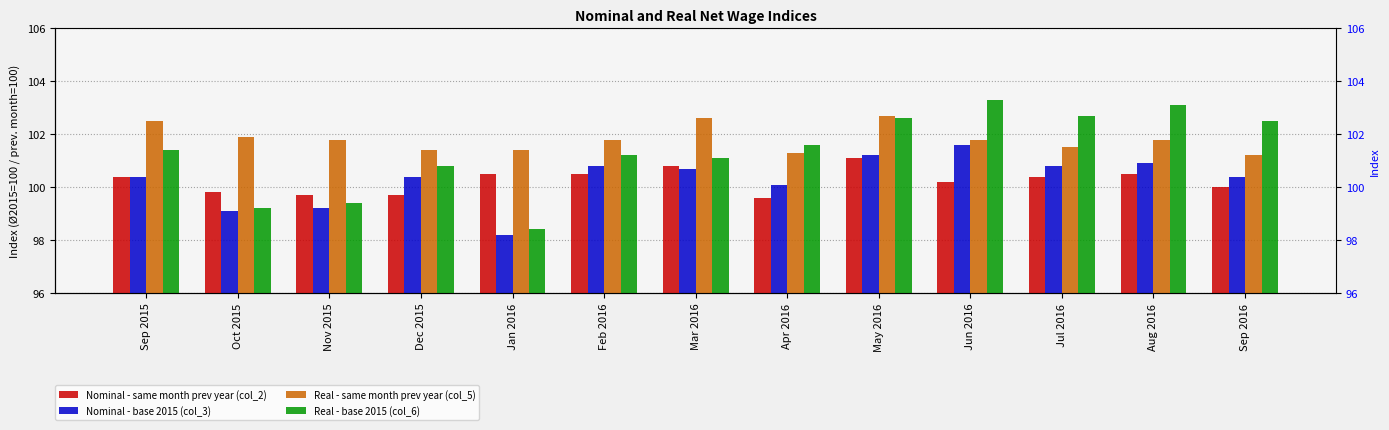

Reading left to right, transcribe all the data shown in this chart.

Nominal - same month prev year (col_2): Sep 2015=100.4	Oct 2015=99.8	Nov 2015=99.7	Dec 2015=99.7	Jan 2016=100.5	Feb 2016=100.5	Mar 2016=100.8	Apr 2016=99.6	May 2016=101.1	Jun 2016=100.2	Jul 2016=100.4	Aug 2016=100.5	Sep 2016=100.0
Nominal - base 2015 (col_3): Sep 2015=100.4	Oct 2015=99.1	Nov 2015=99.2	Dec 2015=100.4	Jan 2016=98.2	Feb 2016=100.8	Mar 2016=100.7	Apr 2016=100.1	May 2016=101.2	Jun 2016=101.6	Jul 2016=100.8	Aug 2016=100.9	Sep 2016=100.4
Real - same month prev year (col_5): Sep 2015=102.5	Oct 2015=101.9	Nov 2015=101.8	Dec 2015=101.4	Jan 2016=101.4	Feb 2016=101.8	Mar 2016=102.6	Apr 2016=101.3	May 2016=102.7	Jun 2016=101.8	Jul 2016=101.5	Aug 2016=101.8	Sep 2016=101.2
Real - base 2015 (col_6): Sep 2015=101.4	Oct 2015=99.2	Nov 2015=99.4	Dec 2015=100.8	Jan 2016=98.4	Feb 2016=101.2	Mar 2016=101.1	Apr 2016=101.6	May 2016=102.6	Jun 2016=103.3	Jul 2016=102.7	Aug 2016=103.1	Sep 2016=102.5